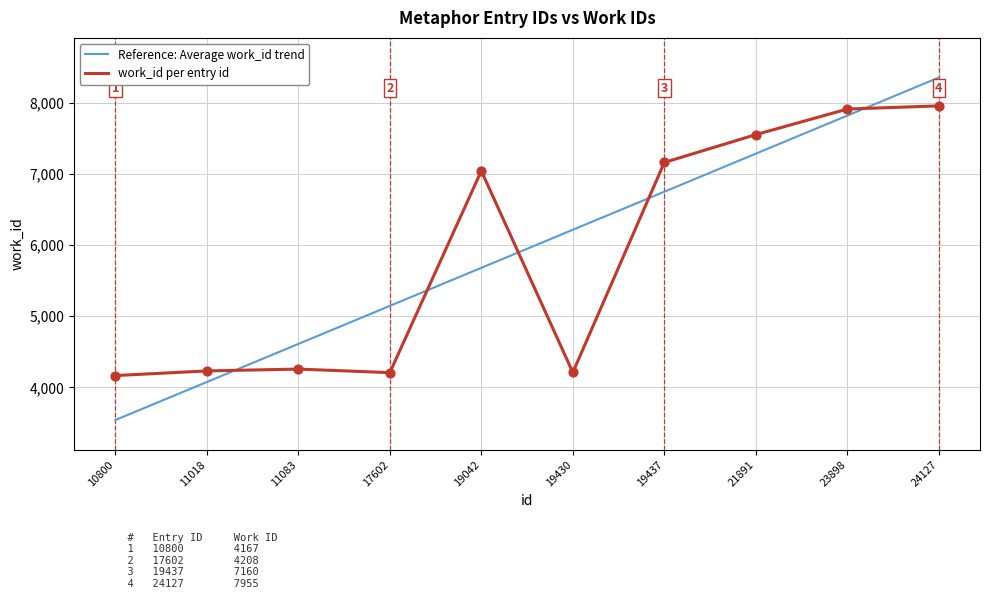

At how many categories does at least one series exceed 5817?

6